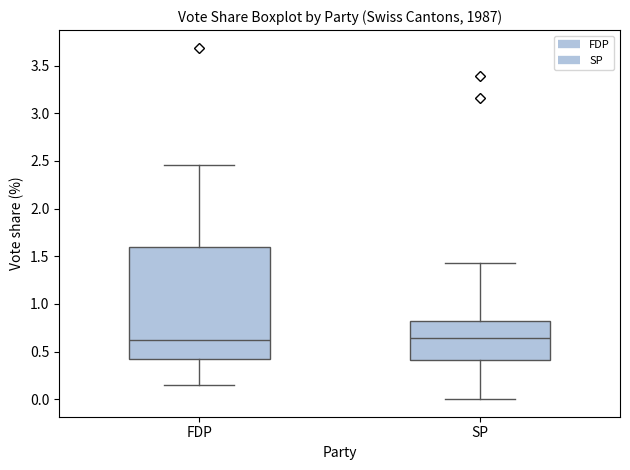

Which box is the tallest, from its lower edge to its upper edge?

FDP